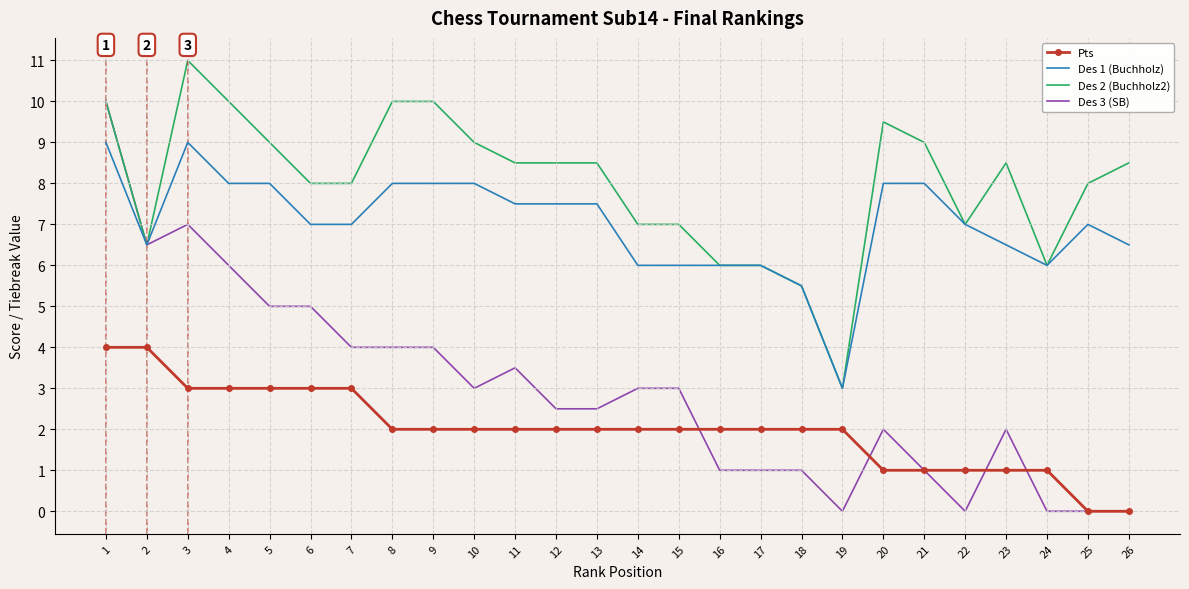

What is the difference between the maximum and second lowest values in the Des 2 (Buchholz2) series?

5.5